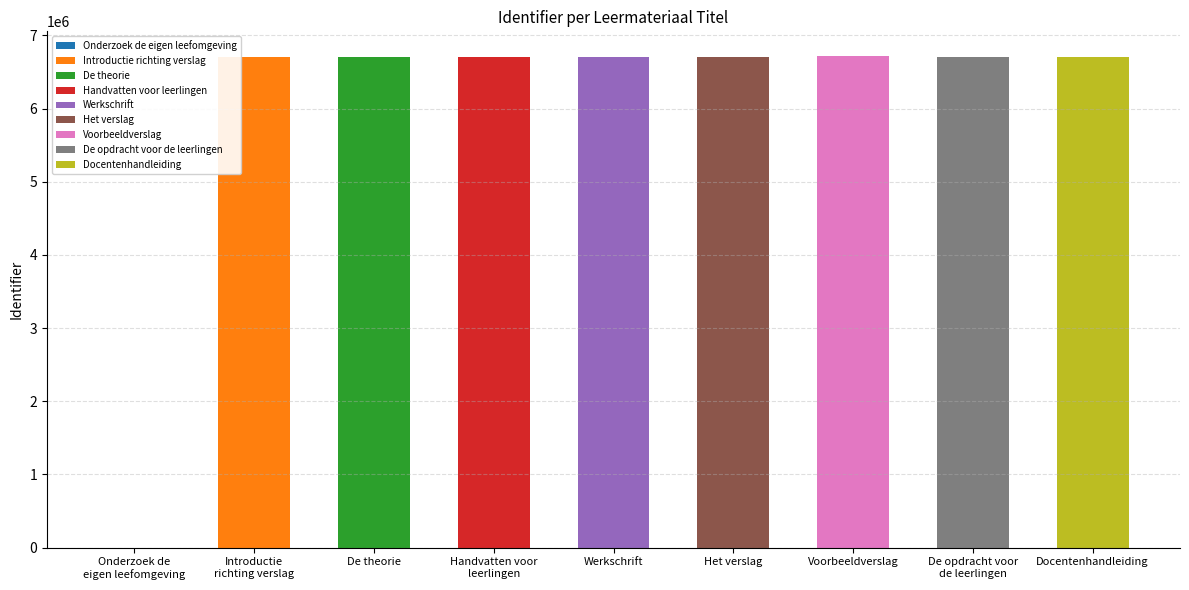

How many bars are there in total?

9